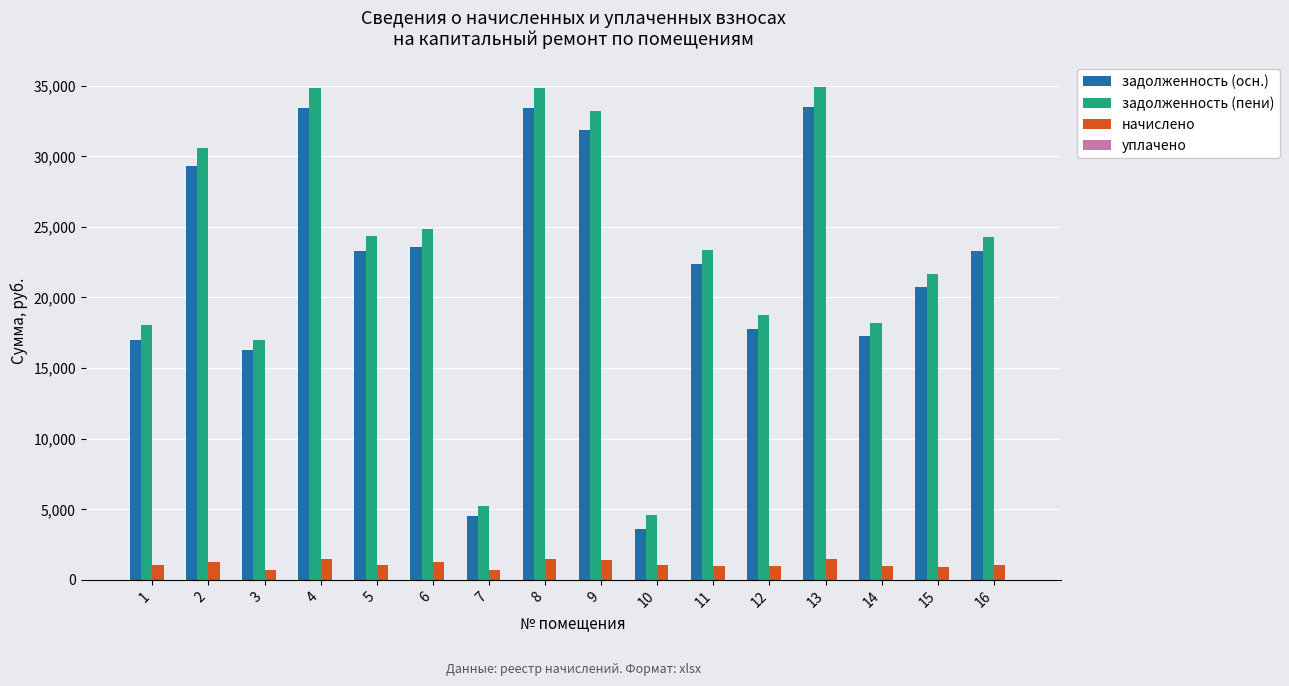

Rank the series by their maximum value, from lowest to highest.

начислено, задолженность (осн.), задолженность (пени)